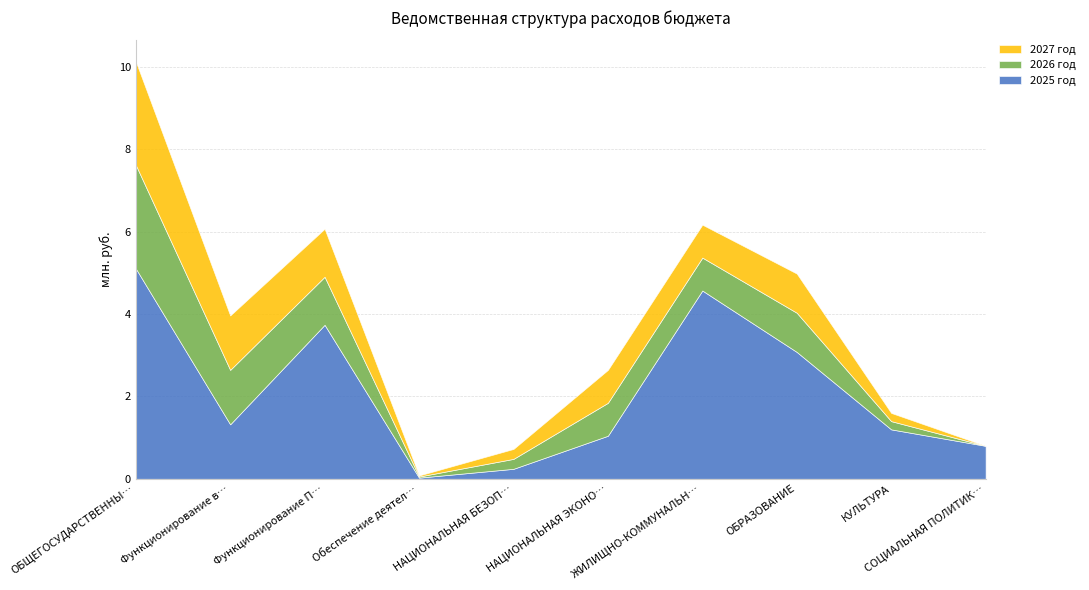

How many lines are shown in the chart?

3